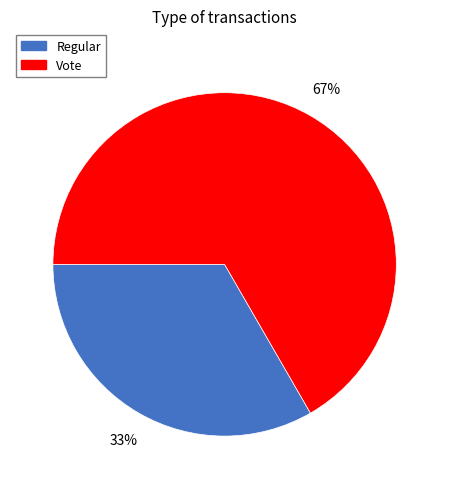

What is the largest slice in the pie chart?

Vote